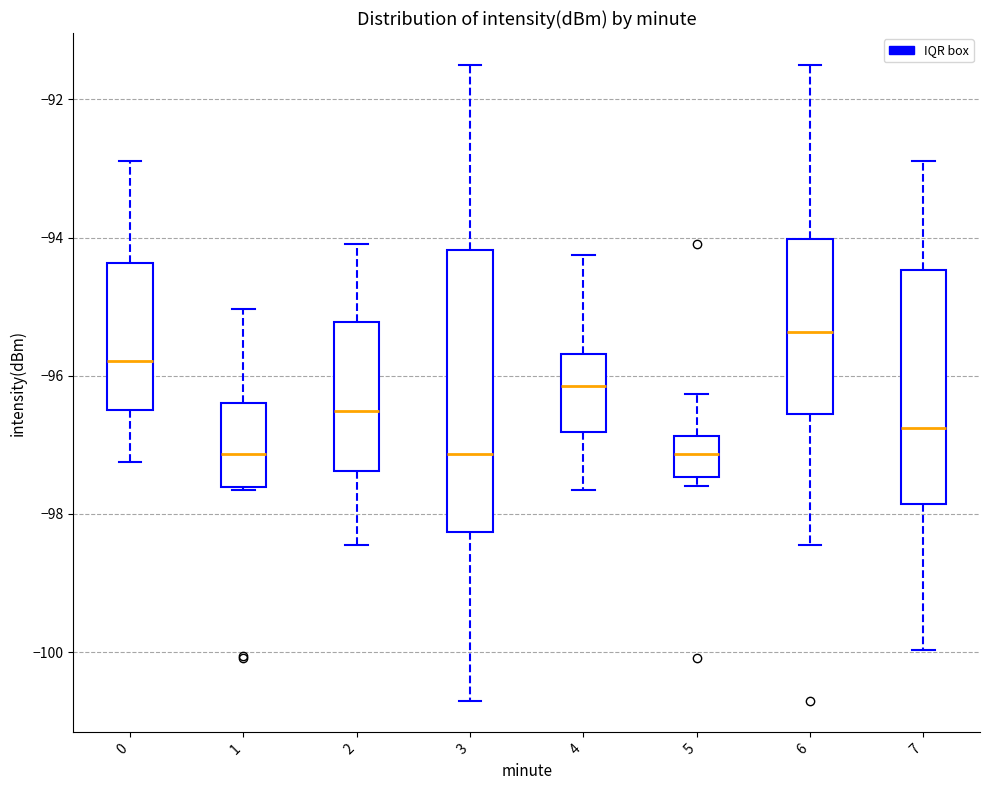

Reading left to right, transcribe this box plot: for each box, give where its median line is, the range the box spans, and where its two whiskers end, as read against the y-axis. The values are not printed on the chart, so give them approximately, as read against the axis.

0: median -95.8, box -96.4 to -94.4, whiskers -97.2 to -92.8
1: median -97.2, box -97.6 to -96.4, whiskers -97.6 to -95.0
2: median -96.6, box -97.4 to -95.2, whiskers -98.4 to -94.0
3: median -97.2, box -98.2 to -94.2, whiskers -100.6 to -91.4
4: median -96.2, box -96.8 to -95.6, whiskers -97.6 to -94.2
5: median -97.2, box -97.4 to -96.8, whiskers -97.6 to -96.2
6: median -95.4, box -96.6 to -94.0, whiskers -98.4 to -91.4
7: median -96.8, box -97.8 to -94.4, whiskers -100.0 to -92.8